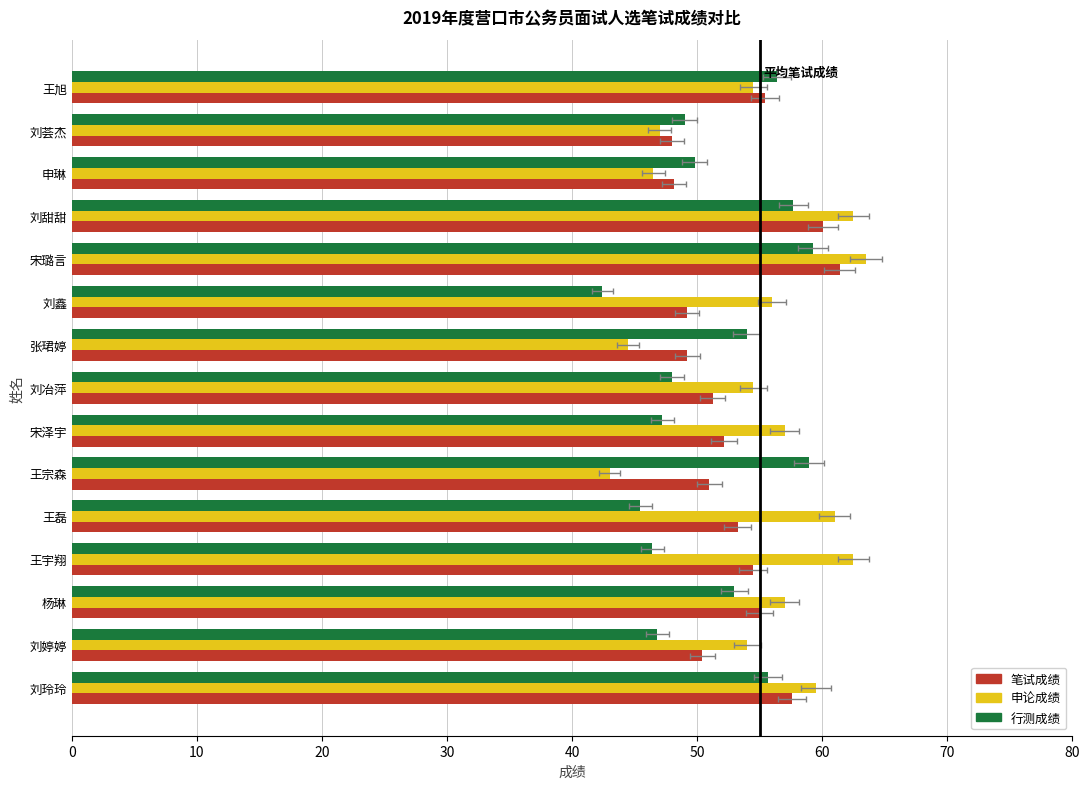

Are the bars grouped side by side (vs. stacked)?

Yes